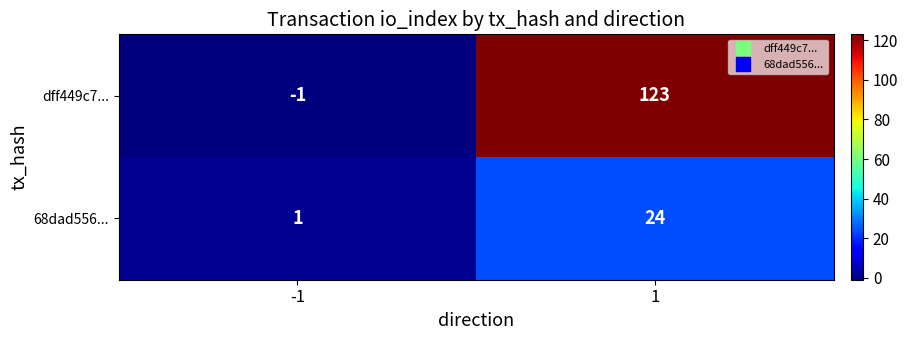

Reading left to right, transcribe all the data shown in this chart.

dff449c7...: -1=-1	1=123
68dad556...: -1=1	1=24